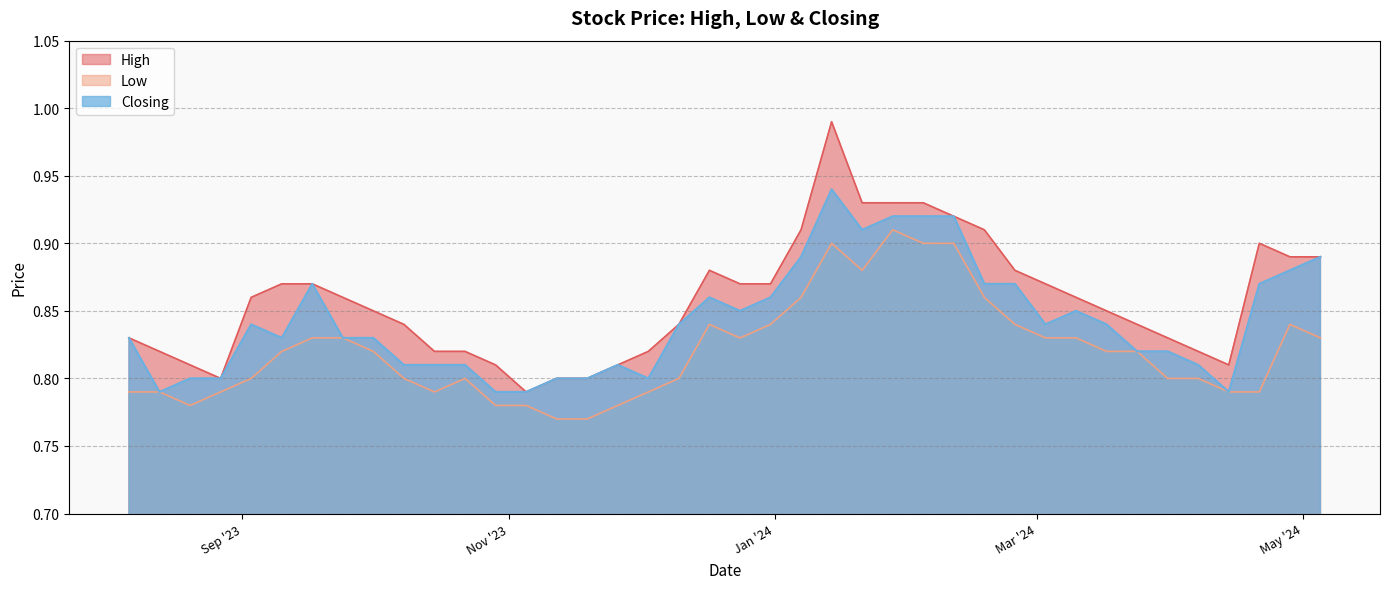

Which label corresponds to the largest value in the chart?

14/01/2024